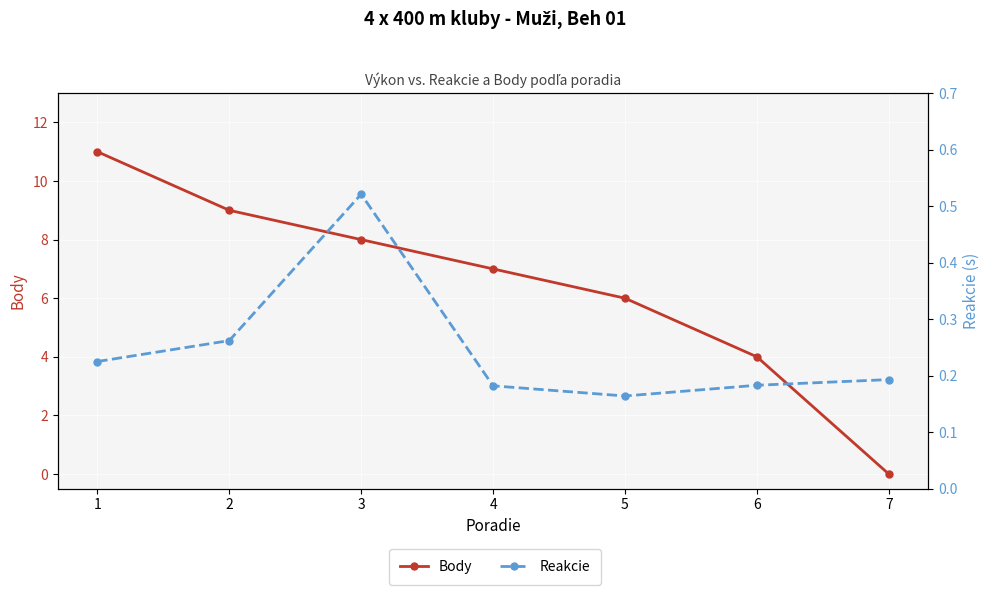

What is the difference between the highest and lowest values at 3?

7.5